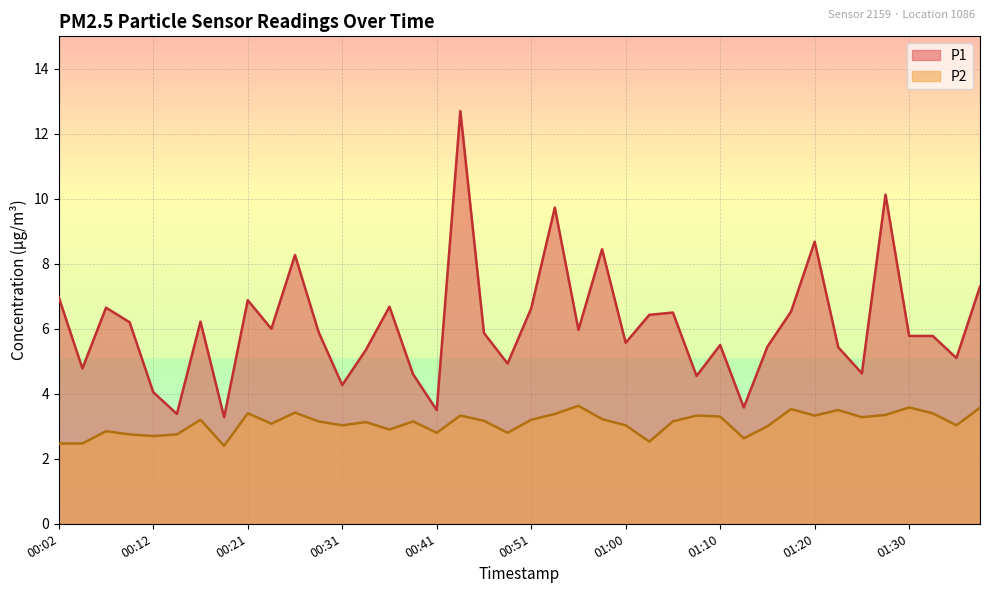

What is the sum of all P1 values?

244.2